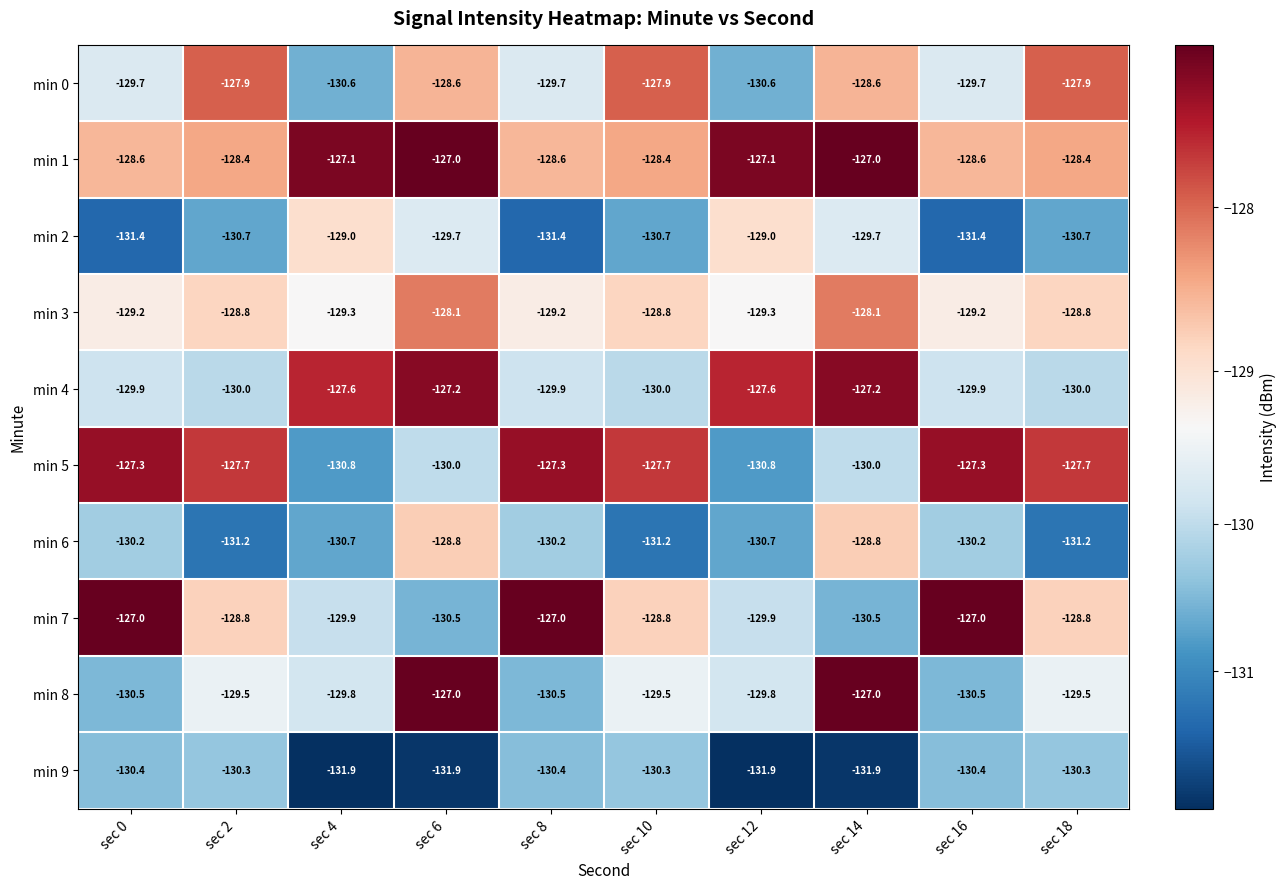

Which series has the largest total across all categories?

min 1